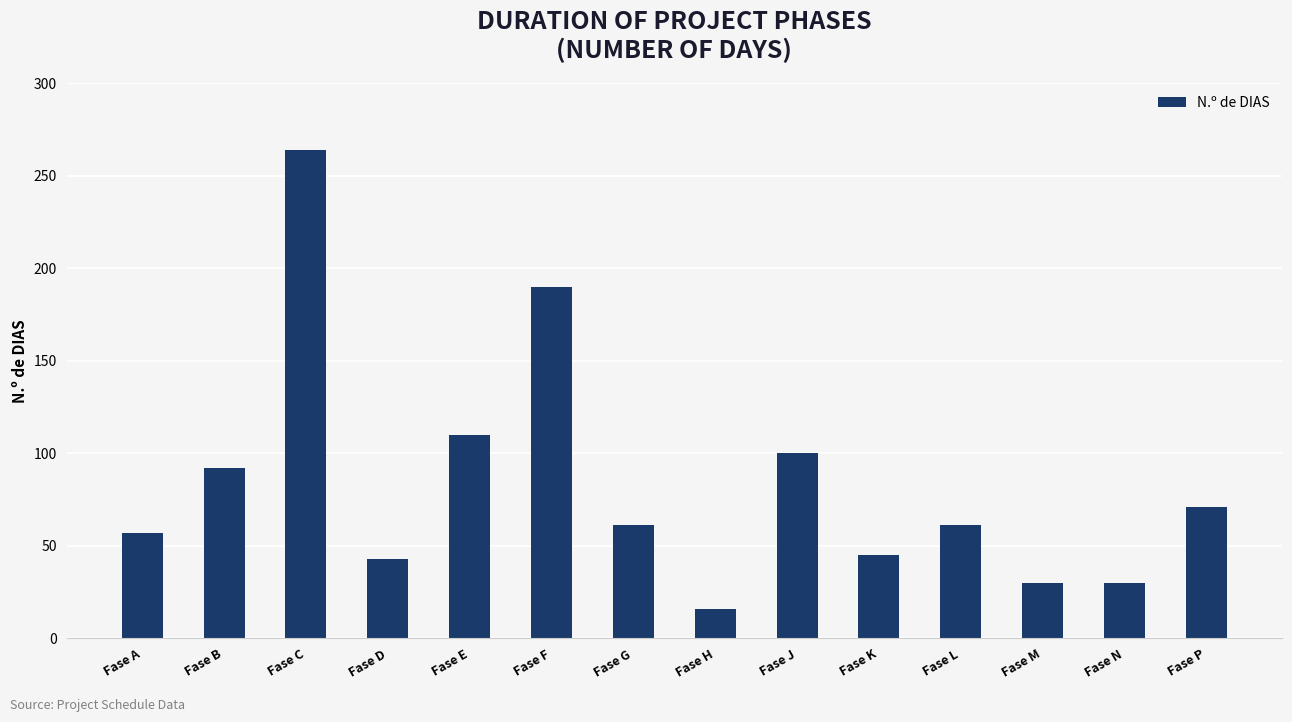

Where is the data nearest to the value 140?

Fase E